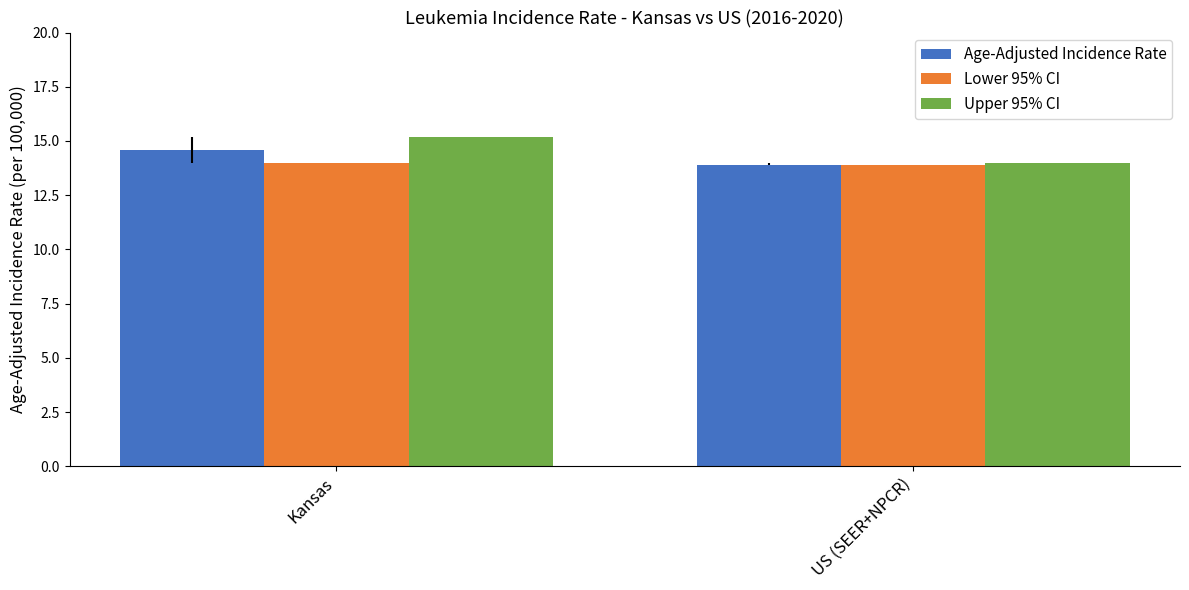

List the series in order of their peak value, lowest first.

Lower 95% CI, Age-Adjusted Incidence Rate, Upper 95% CI